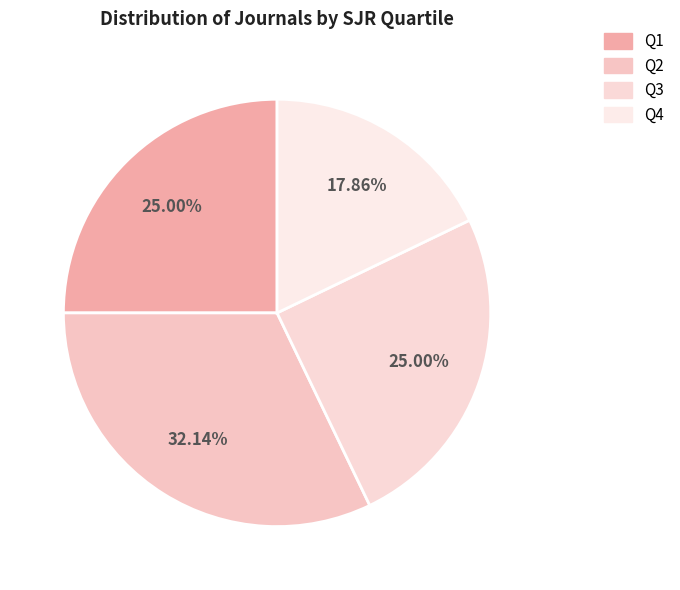

How many segments does this pie chart have?

4